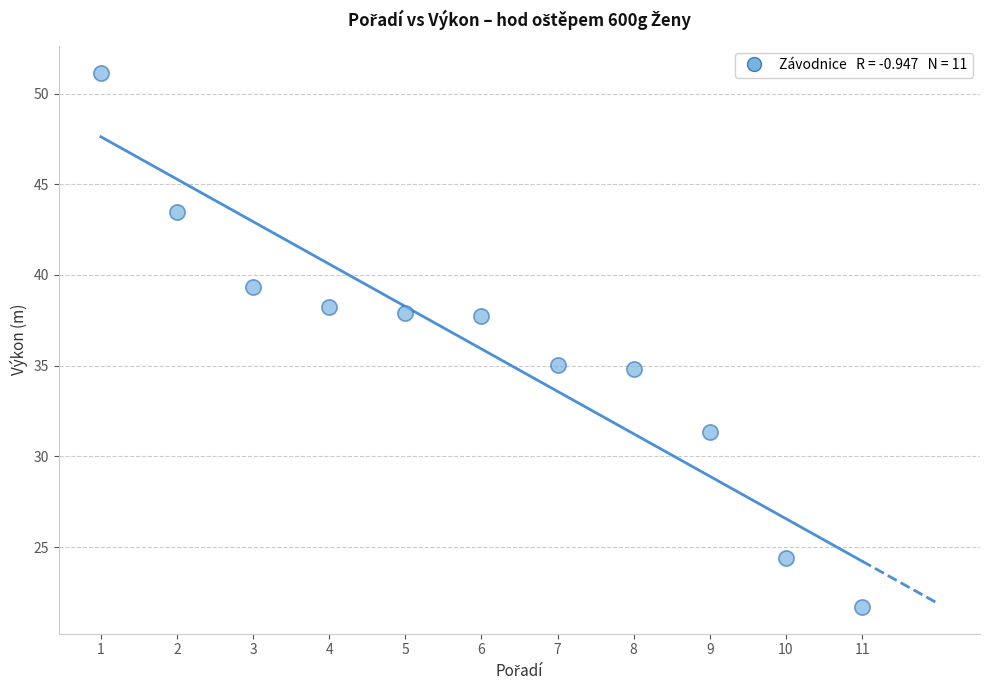

What is the range of X values (max minus min)?

10.0